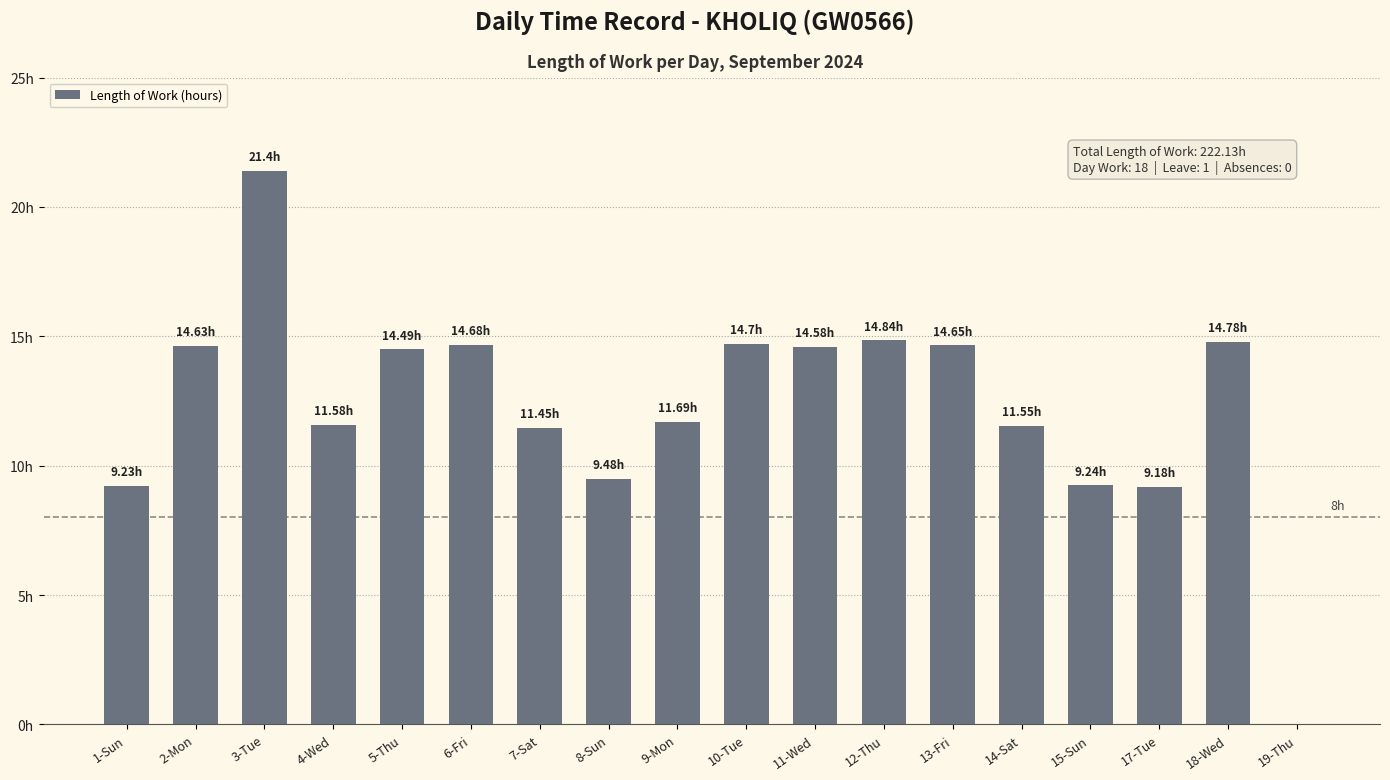

Where is the data nearest to the value 10?

8-Sun